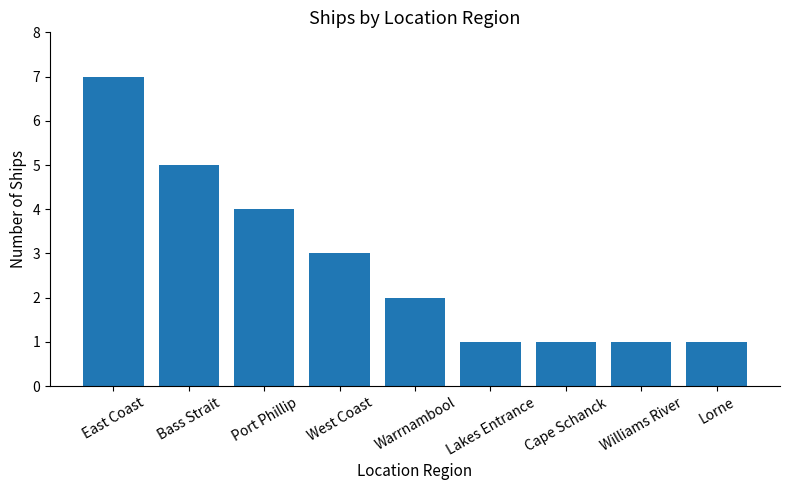

The chart shows a value of 2 at Cape Schanck. True or false?

False